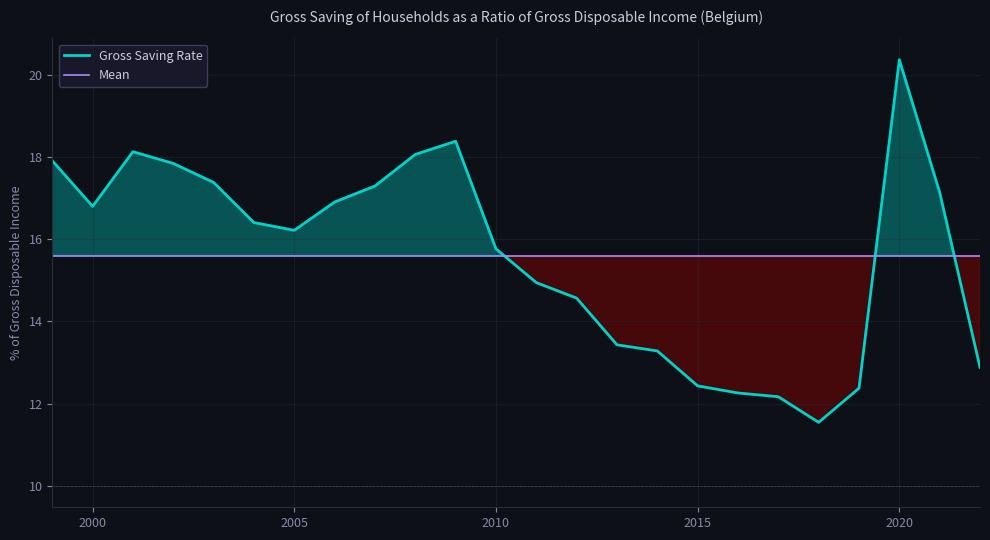

Does the chart display data point markers on the line(s)?

No